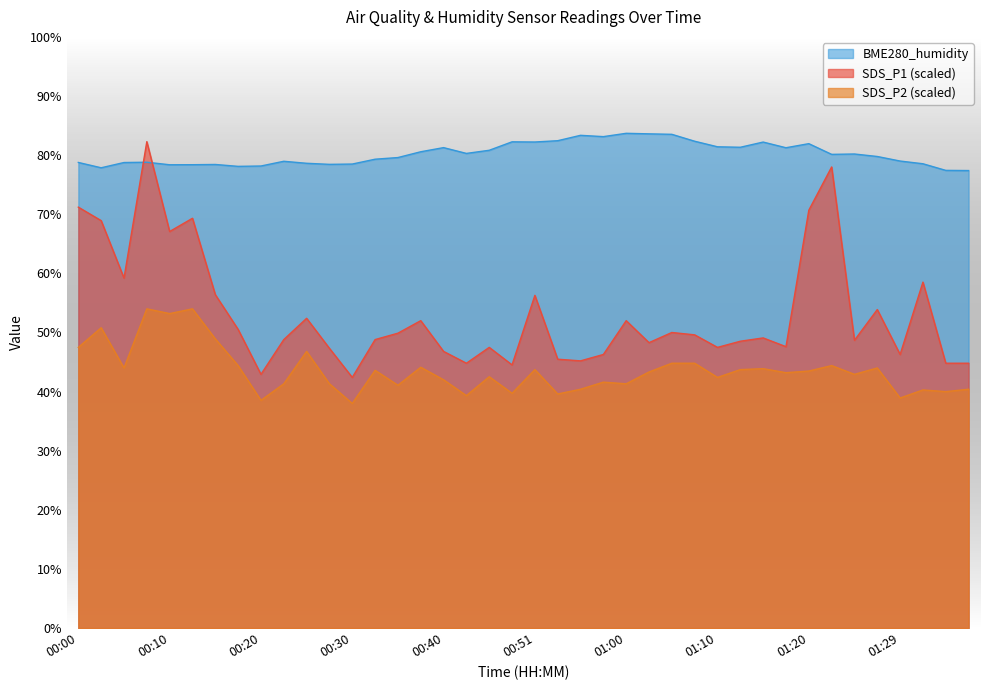

What is the label of the 5th point from the right?

01:27